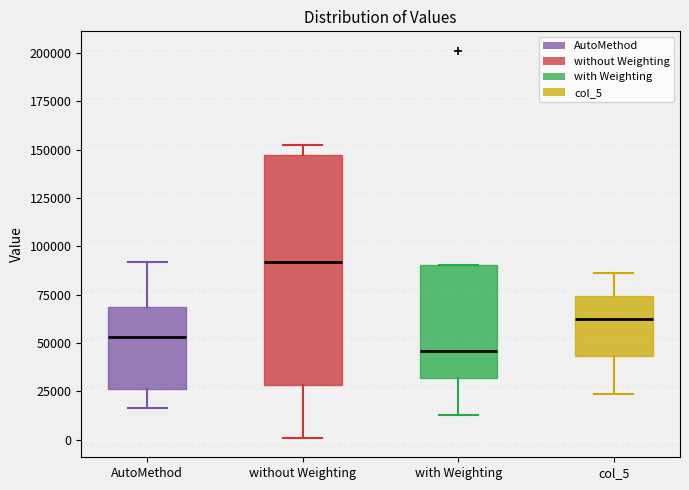

Which box's median line is the highest?

without Weighting